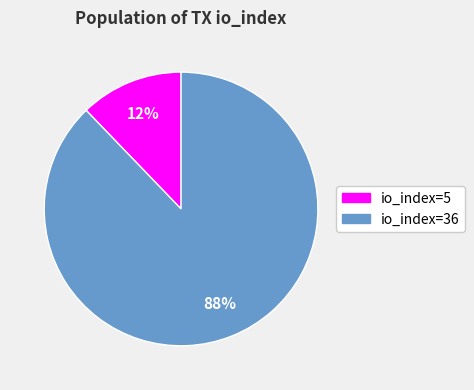

The io_index=36 slice represents 88% of the pie. True or false?

True